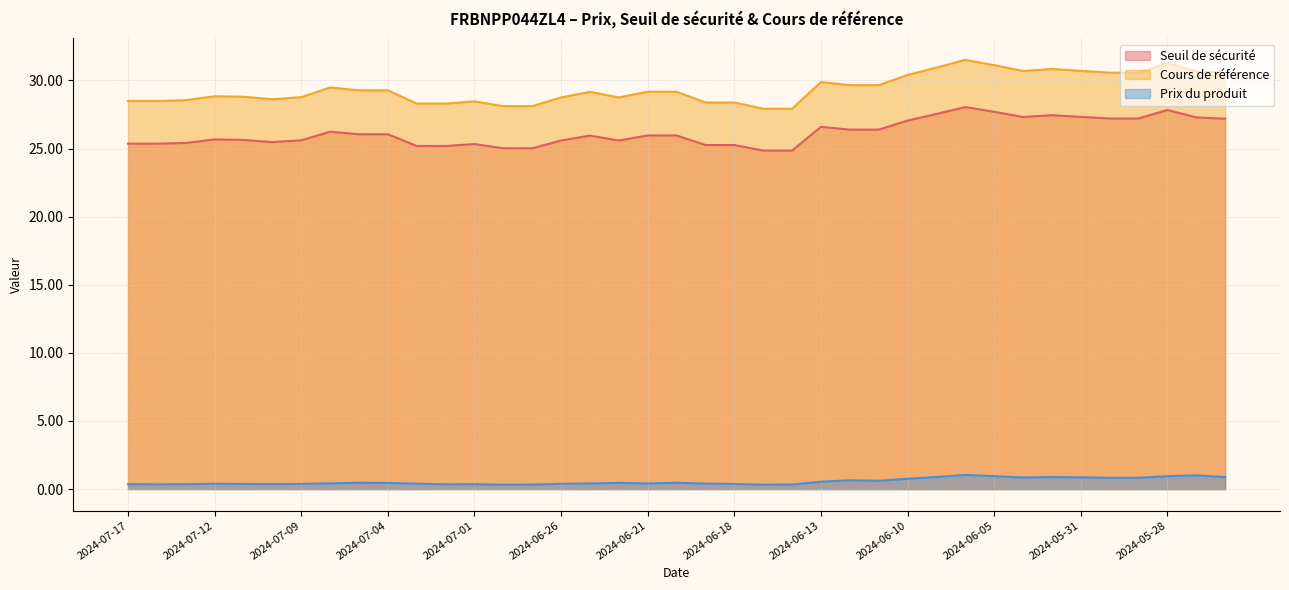

Where is the first local maximum for Cours de référence?

2024-07-12